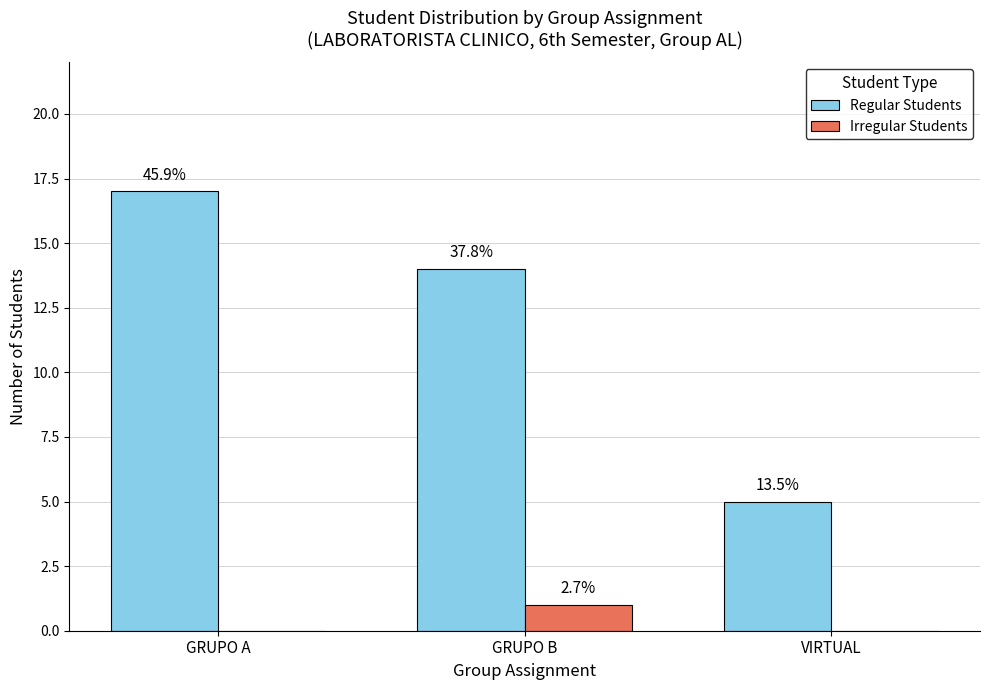

What is the difference between the Irregular Students values at GRUPO A and GRUPO B?

1